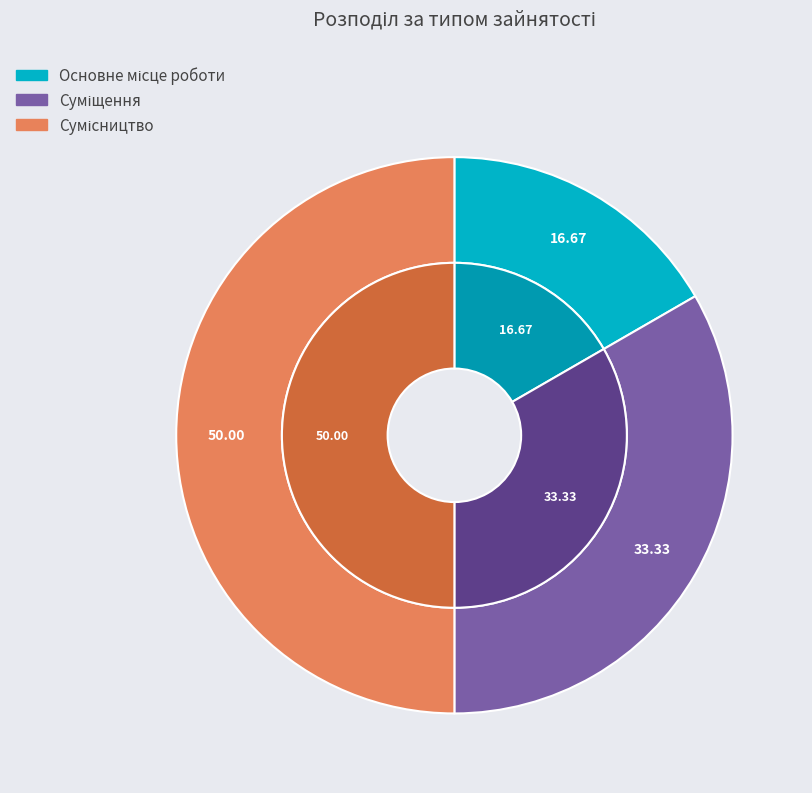

Count the number of slices in the pie.

3